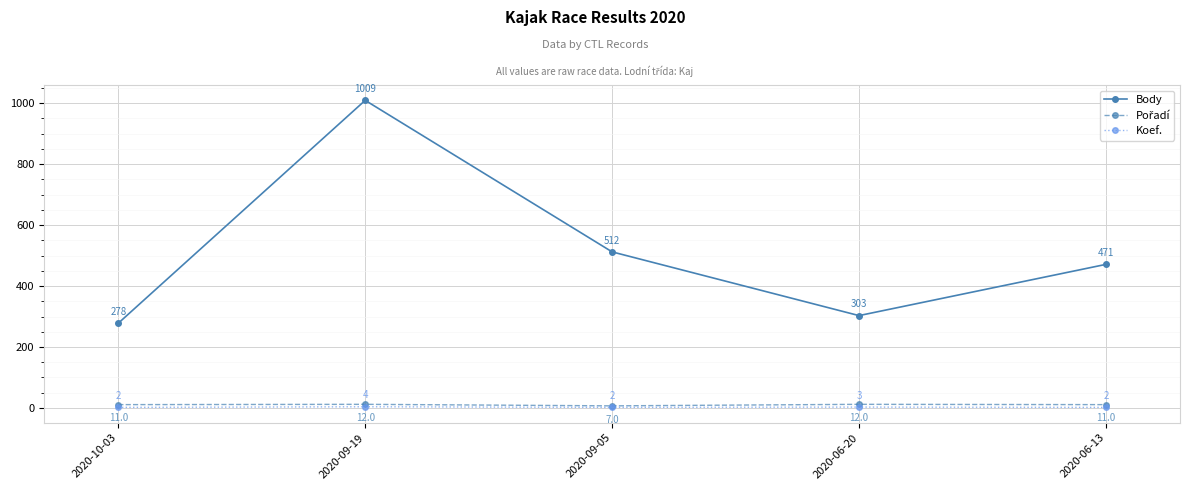

How many lines are shown in the chart?

3